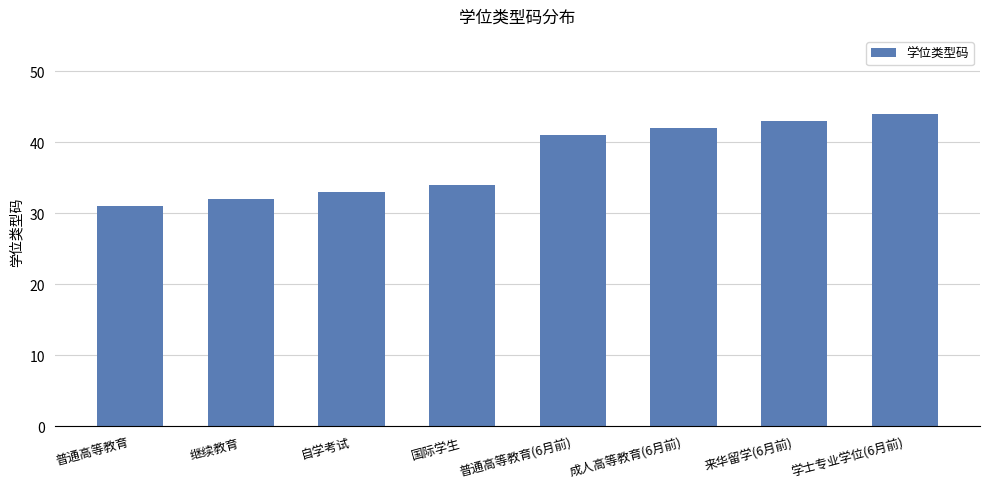

What is the smallest value displayed?

31